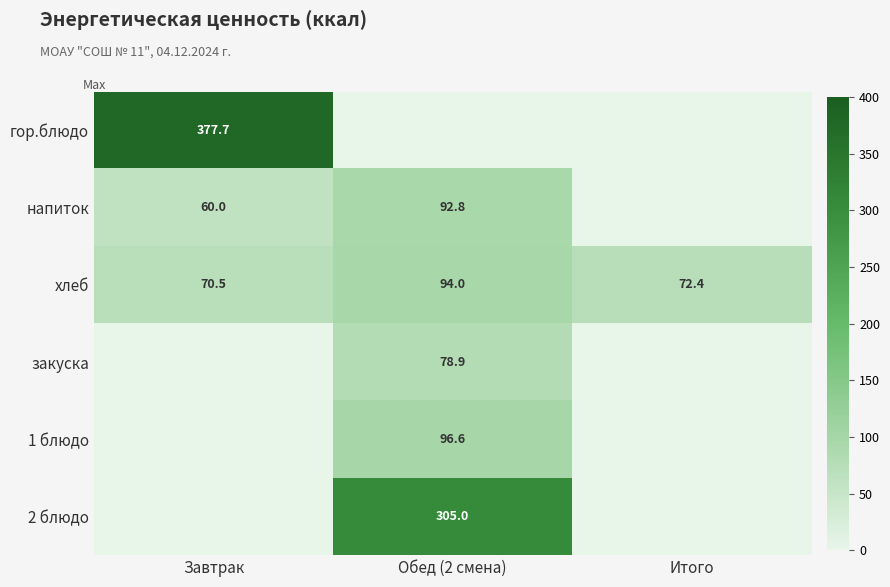

At which label does хлеб first exceed 72?

Обед (2 смена)